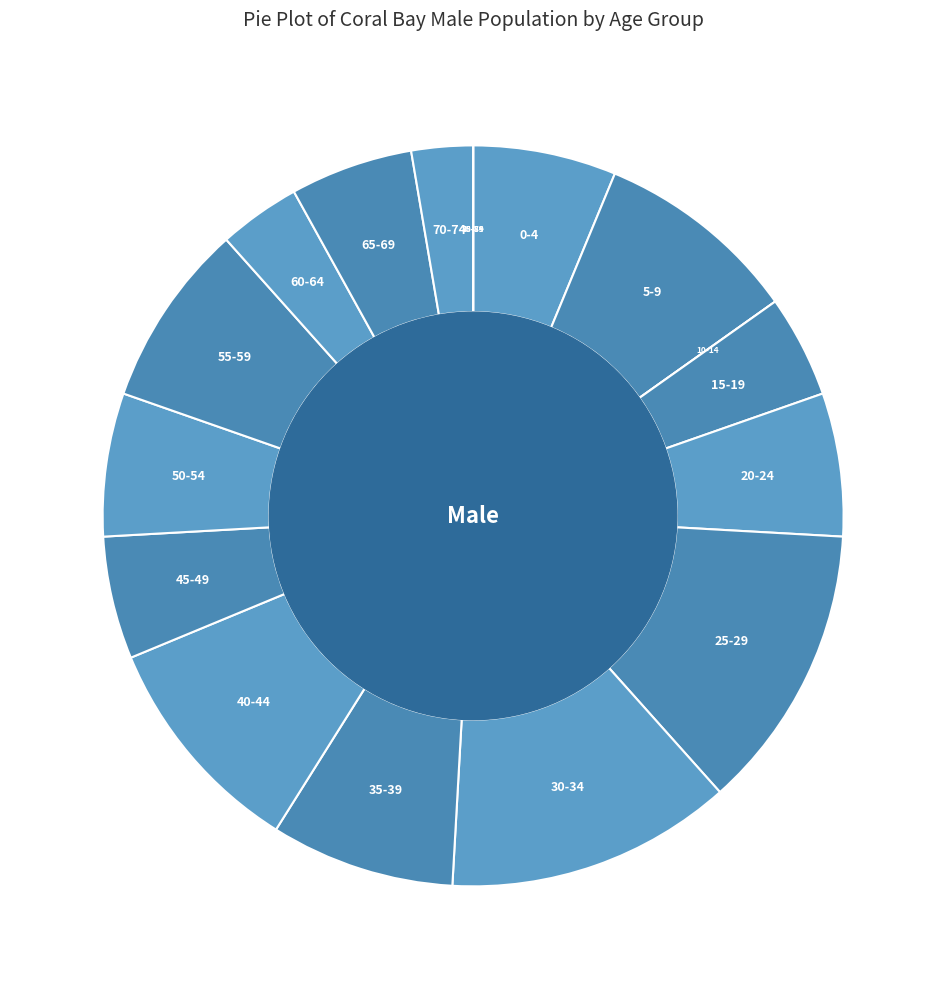

To the nearest percent, what is the average slice percentage?

6%